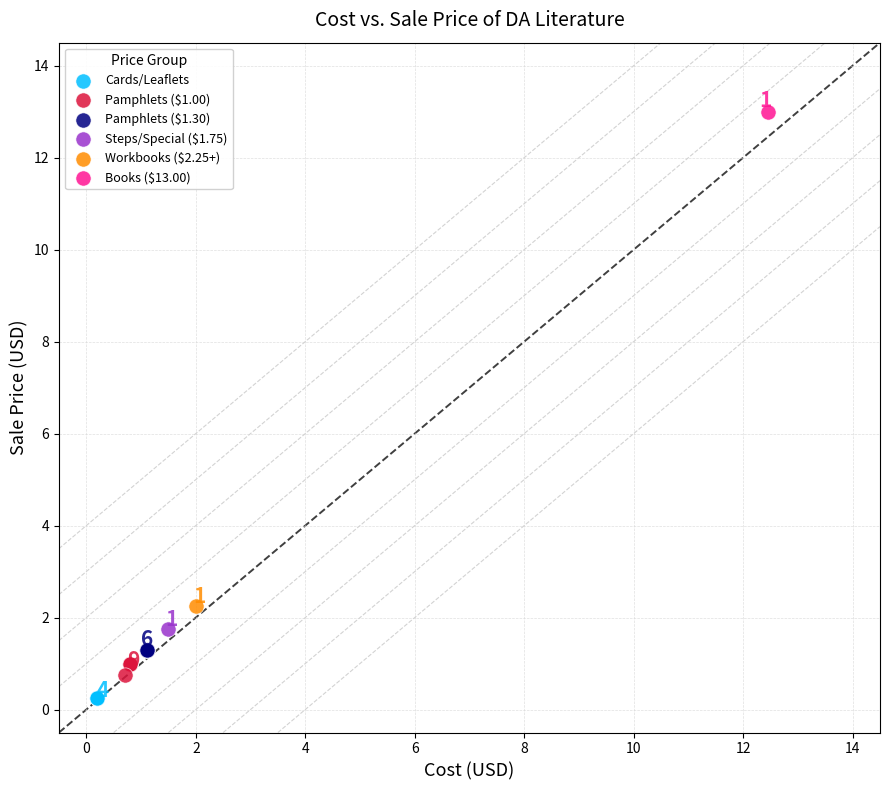

Which series reaches the minimum Y coordinate?

Cards/Leaflets